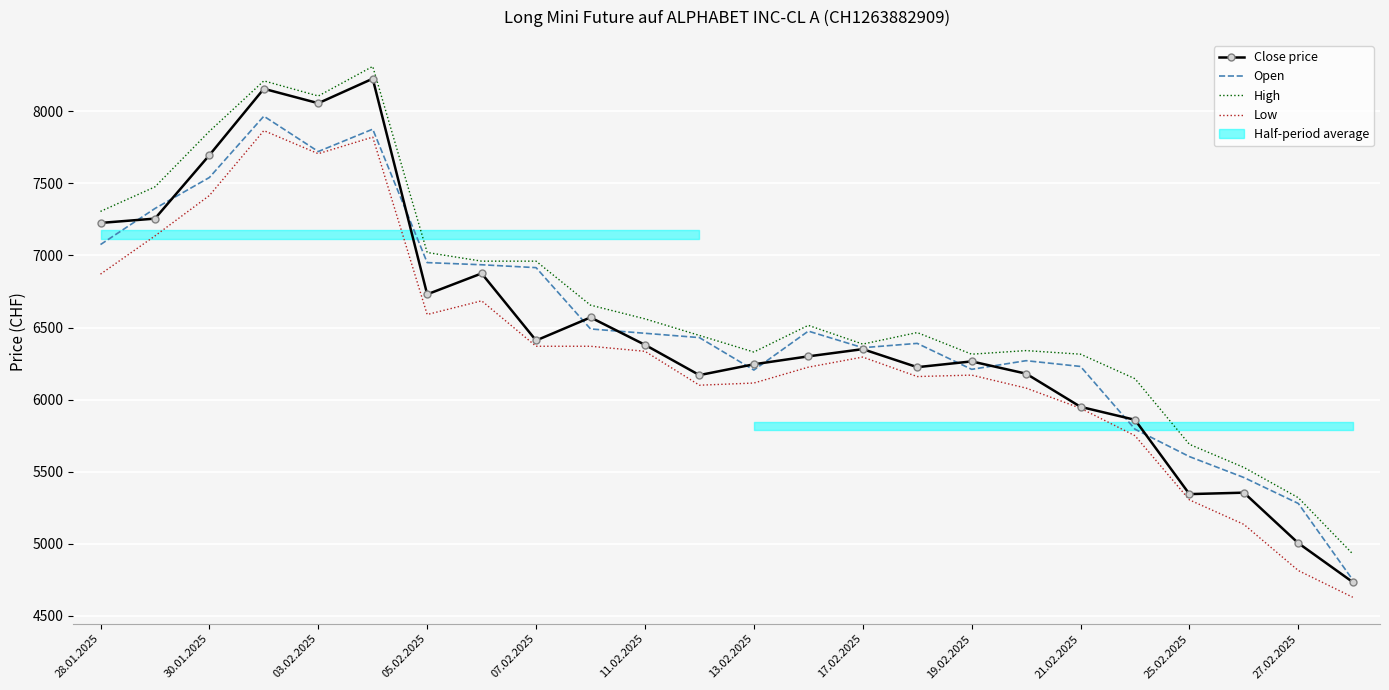

Between 12 and 23, which series saw the biggest shift?

Close price